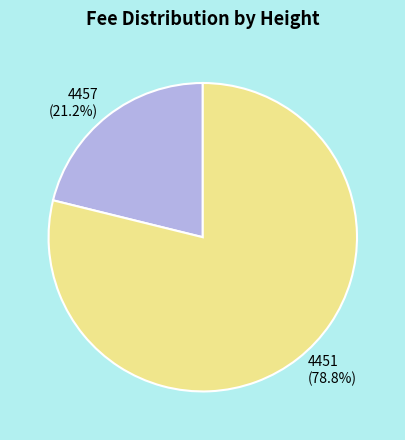

What is the smallest slice in the pie chart?

4457